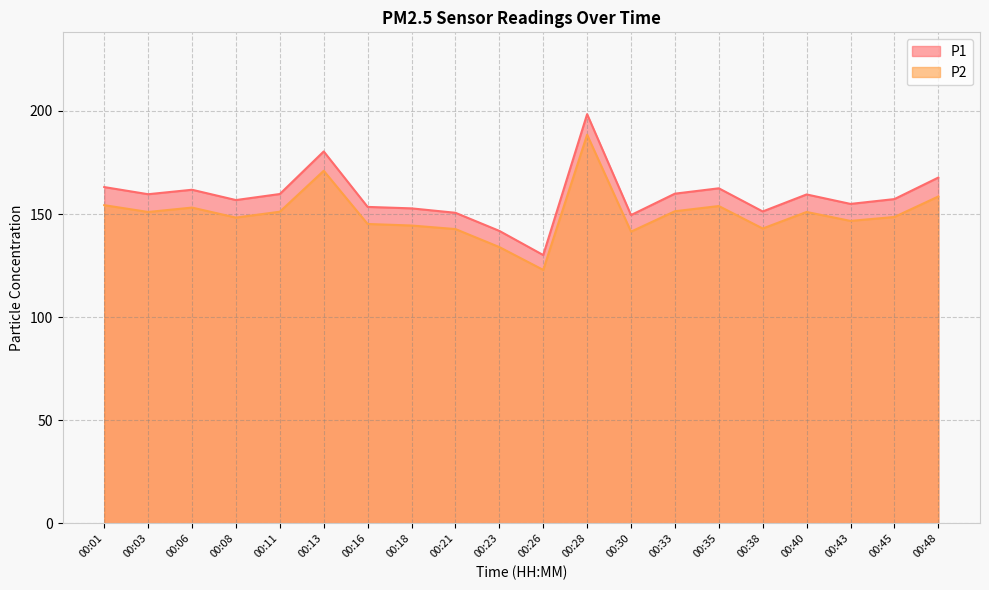

Where does the P1 series first go above 159?

00:01